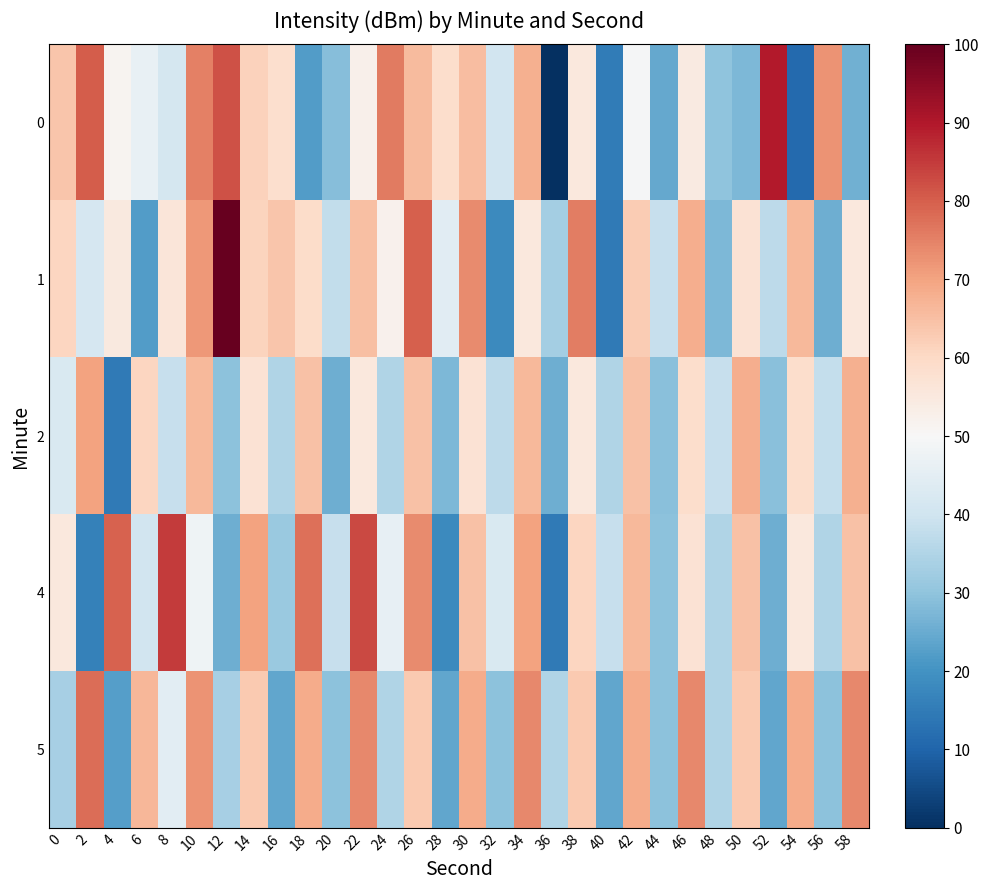

How many series are shown in this chart?

5